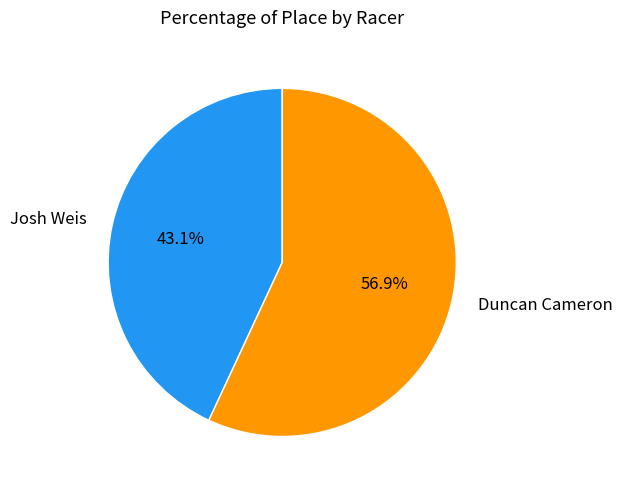

What portion of the pie excludes Duncan Cameron?

43.1%